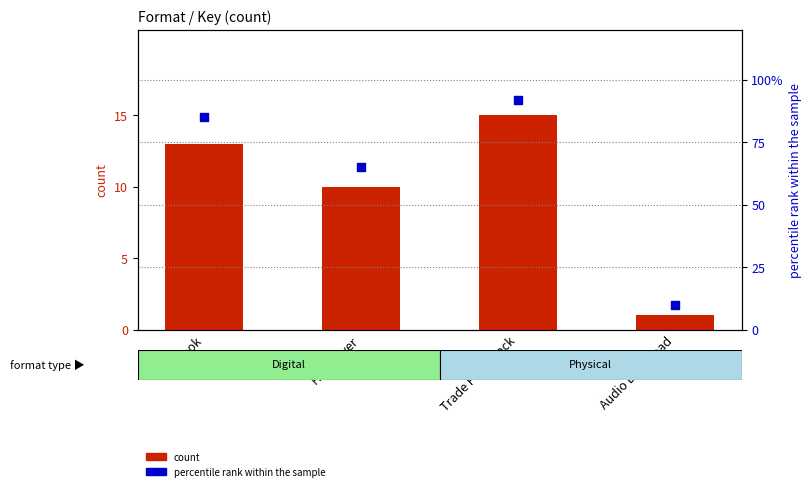

What are all the series names shown in the legend?

count, percentile rank within the sample